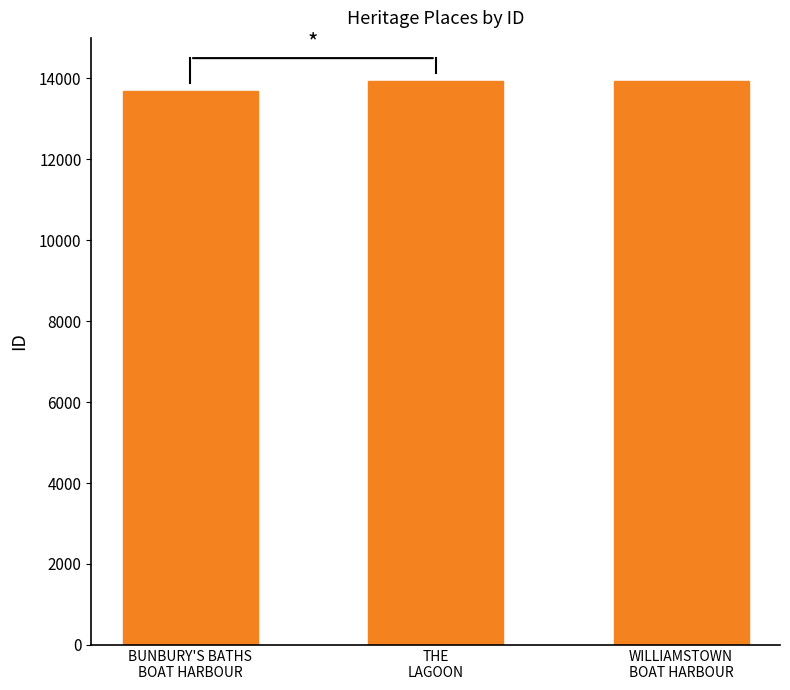

What value does the data have at BUNBURY'S BATHS
BOAT HARBOUR?

13677